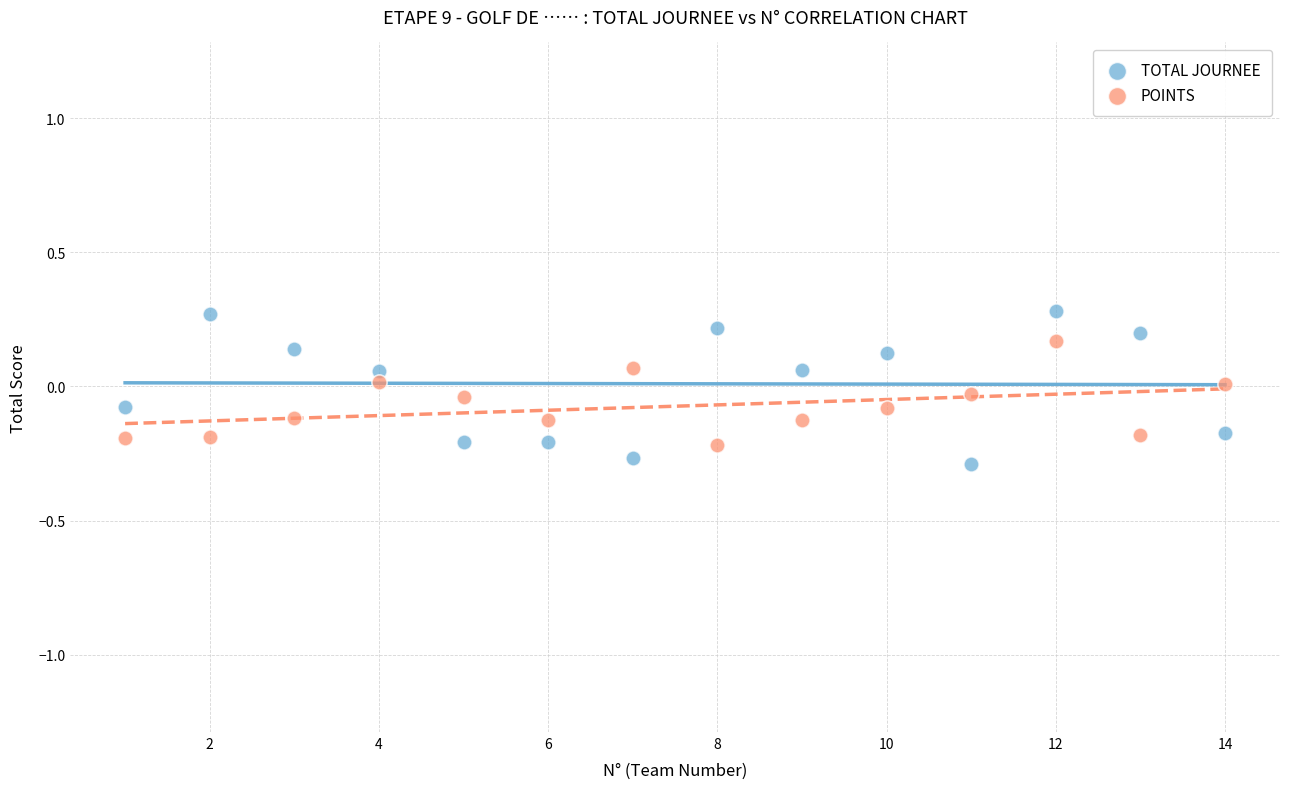

Across all data points, what is the range of Y values (max minus min)?

0.6